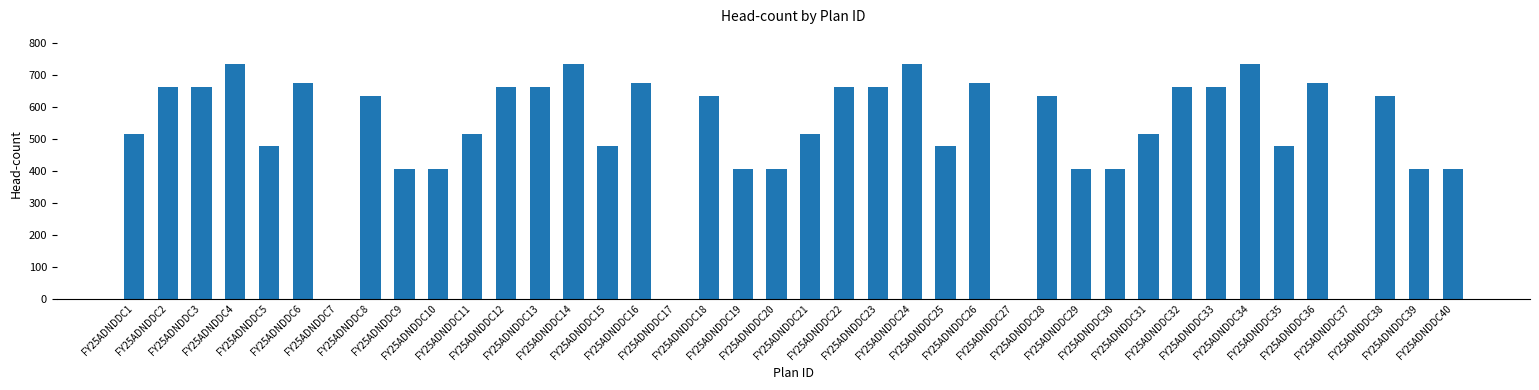

How many categories are shown in the chart?

40